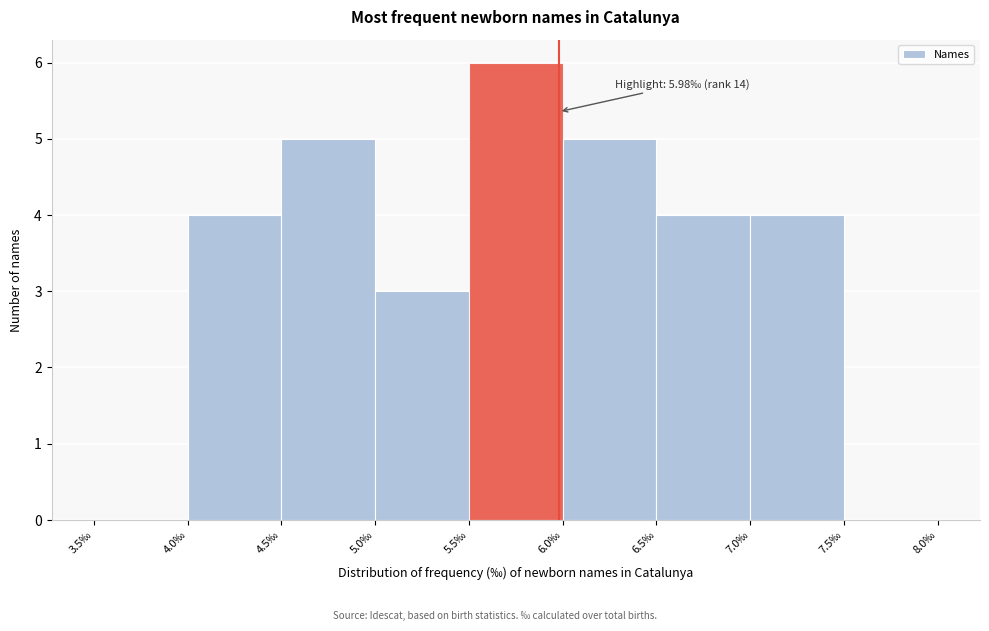

Which range on the x-axis has the tallest bar?

5.5 to 6.0